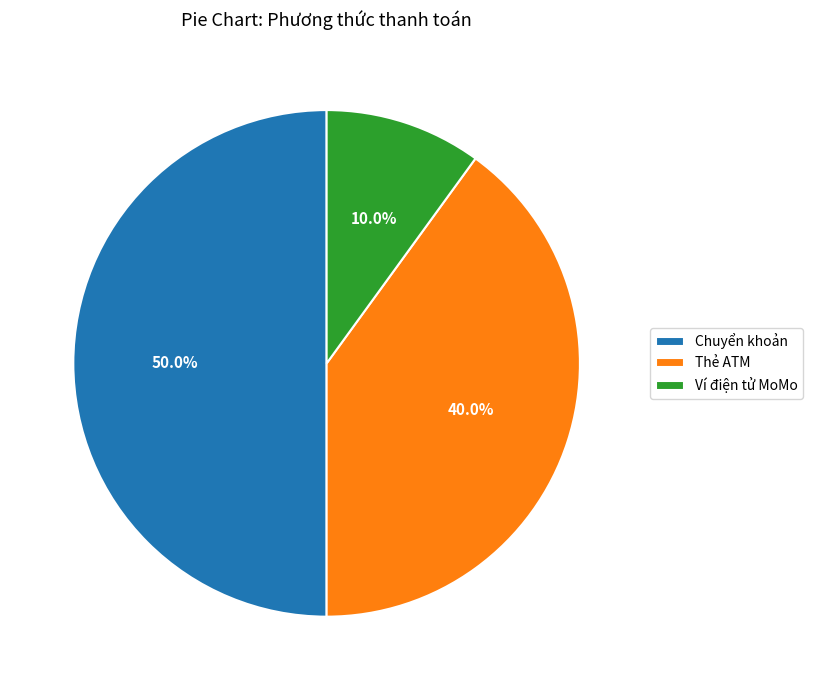

How many slices are in this pie chart?

3